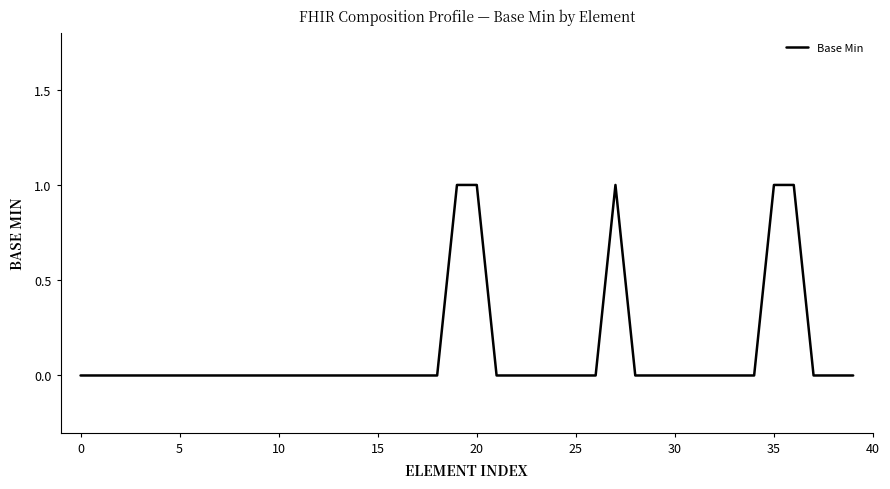

How many lines are shown in the chart?

1